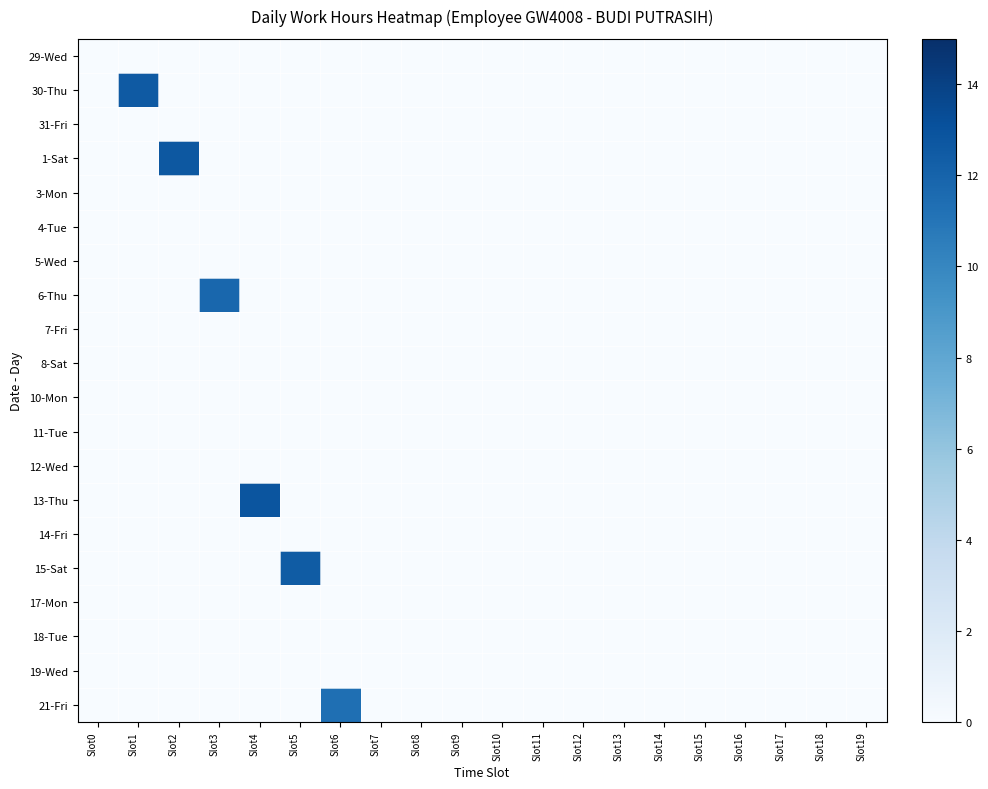

Reading right to left, list all the values displayed in this chart.

29-Wed: Slot19=0.0	Slot18=0.0	Slot17=0.0	Slot16=0.0	Slot15=0.0	Slot14=0.0	Slot13=0.0	Slot12=0.0	Slot11=0.0	Slot10=0.0	Slot9=0.0	Slot8=0.0	Slot7=0.0	Slot6=0.0	Slot5=0.0	Slot4=0.0	Slot3=0.0	Slot2=0.0	Slot1=0.0	Slot0=0.0
30-Thu: Slot19=0.0	Slot18=0.0	Slot17=0.0	Slot16=0.0	Slot15=0.0	Slot14=0.0	Slot13=0.0	Slot12=0.0	Slot11=0.0	Slot10=0.0	Slot9=0.0	Slot8=0.0	Slot7=0.0	Slot6=0.0	Slot5=0.0	Slot4=0.0	Slot3=0.0	Slot2=0.0	Slot1=12.6	Slot0=0.0
31-Fri: Slot19=0.0	Slot18=0.0	Slot17=0.0	Slot16=0.0	Slot15=0.0	Slot14=0.0	Slot13=0.0	Slot12=0.0	Slot11=0.0	Slot10=0.0	Slot9=0.0	Slot8=0.0	Slot7=0.0	Slot6=0.0	Slot5=0.0	Slot4=0.0	Slot3=0.0	Slot2=0.0	Slot1=0.0	Slot0=0.0
1-Sat: Slot19=0.0	Slot18=0.0	Slot17=0.0	Slot16=0.0	Slot15=0.0	Slot14=0.0	Slot13=0.0	Slot12=0.0	Slot11=0.0	Slot10=0.0	Slot9=0.0	Slot8=0.0	Slot7=0.0	Slot6=0.0	Slot5=0.0	Slot4=0.0	Slot3=0.0	Slot2=12.7	Slot1=0.0	Slot0=0.0
3-Mon: Slot19=0.0	Slot18=0.0	Slot17=0.0	Slot16=0.0	Slot15=0.0	Slot14=0.0	Slot13=0.0	Slot12=0.0	Slot11=0.0	Slot10=0.0	Slot9=0.0	Slot8=0.0	Slot7=0.0	Slot6=0.0	Slot5=0.0	Slot4=0.0	Slot3=0.0	Slot2=0.0	Slot1=0.0	Slot0=0.0
4-Tue: Slot19=0.0	Slot18=0.0	Slot17=0.0	Slot16=0.0	Slot15=0.0	Slot14=0.0	Slot13=0.0	Slot12=0.0	Slot11=0.0	Slot10=0.0	Slot9=0.0	Slot8=0.0	Slot7=0.0	Slot6=0.0	Slot5=0.0	Slot4=0.0	Slot3=0.0	Slot2=0.0	Slot1=0.0	Slot0=0.0
5-Wed: Slot19=0.0	Slot18=0.0	Slot17=0.0	Slot16=0.0	Slot15=0.0	Slot14=0.0	Slot13=0.0	Slot12=0.0	Slot11=0.0	Slot10=0.0	Slot9=0.0	Slot8=0.0	Slot7=0.0	Slot6=0.0	Slot5=0.0	Slot4=0.0	Slot3=0.0	Slot2=0.0	Slot1=0.0	Slot0=0.0
6-Thu: Slot19=0.0	Slot18=0.0	Slot17=0.0	Slot16=0.0	Slot15=0.0	Slot14=0.0	Slot13=0.0	Slot12=0.0	Slot11=0.0	Slot10=0.0	Slot9=0.0	Slot8=0.0	Slot7=0.0	Slot6=0.0	Slot5=0.0	Slot4=0.0	Slot3=11.8	Slot2=0.0	Slot1=0.0	Slot0=0.0
7-Fri: Slot19=0.0	Slot18=0.0	Slot17=0.0	Slot16=0.0	Slot15=0.0	Slot14=0.0	Slot13=0.0	Slot12=0.0	Slot11=0.0	Slot10=0.0	Slot9=0.0	Slot8=0.0	Slot7=0.0	Slot6=0.0	Slot5=0.0	Slot4=0.0	Slot3=0.0	Slot2=0.0	Slot1=0.0	Slot0=0.0
8-Sat: Slot19=0.0	Slot18=0.0	Slot17=0.0	Slot16=0.0	Slot15=0.0	Slot14=0.0	Slot13=0.0	Slot12=0.0	Slot11=0.0	Slot10=0.0	Slot9=0.0	Slot8=0.0	Slot7=0.0	Slot6=0.0	Slot5=0.0	Slot4=0.0	Slot3=0.0	Slot2=0.0	Slot1=0.0	Slot0=0.0
10-Mon: Slot19=0.0	Slot18=0.0	Slot17=0.0	Slot16=0.0	Slot15=0.0	Slot14=0.0	Slot13=0.0	Slot12=0.0	Slot11=0.0	Slot10=0.0	Slot9=0.0	Slot8=0.0	Slot7=0.0	Slot6=0.0	Slot5=0.0	Slot4=0.0	Slot3=0.0	Slot2=0.0	Slot1=0.0	Slot0=0.0
11-Tue: Slot19=0.0	Slot18=0.0	Slot17=0.0	Slot16=0.0	Slot15=0.0	Slot14=0.0	Slot13=0.0	Slot12=0.0	Slot11=0.0	Slot10=0.0	Slot9=0.0	Slot8=0.0	Slot7=0.0	Slot6=0.0	Slot5=0.0	Slot4=0.0	Slot3=0.0	Slot2=0.0	Slot1=0.0	Slot0=0.0
12-Wed: Slot19=0.0	Slot18=0.0	Slot17=0.0	Slot16=0.0	Slot15=0.0	Slot14=0.0	Slot13=0.0	Slot12=0.0	Slot11=0.0	Slot10=0.0	Slot9=0.0	Slot8=0.0	Slot7=0.0	Slot6=0.0	Slot5=0.0	Slot4=0.0	Slot3=0.0	Slot2=0.0	Slot1=0.0	Slot0=0.0
13-Thu: Slot19=0.0	Slot18=0.0	Slot17=0.0	Slot16=0.0	Slot15=0.0	Slot14=0.0	Slot13=0.0	Slot12=0.0	Slot11=0.0	Slot10=0.0	Slot9=0.0	Slot8=0.0	Slot7=0.0	Slot6=0.0	Slot5=0.0	Slot4=12.8	Slot3=0.0	Slot2=0.0	Slot1=0.0	Slot0=0.0
14-Fri: Slot19=0.0	Slot18=0.0	Slot17=0.0	Slot16=0.0	Slot15=0.0	Slot14=0.0	Slot13=0.0	Slot12=0.0	Slot11=0.0	Slot10=0.0	Slot9=0.0	Slot8=0.0	Slot7=0.0	Slot6=0.0	Slot5=0.0	Slot4=0.0	Slot3=0.0	Slot2=0.0	Slot1=0.0	Slot0=0.0
15-Sat: Slot19=0.0	Slot18=0.0	Slot17=0.0	Slot16=0.0	Slot15=0.0	Slot14=0.0	Slot13=0.0	Slot12=0.0	Slot11=0.0	Slot10=0.0	Slot9=0.0	Slot8=0.0	Slot7=0.0	Slot6=0.0	Slot5=12.4	Slot4=0.0	Slot3=0.0	Slot2=0.0	Slot1=0.0	Slot0=0.0
17-Mon: Slot19=0.0	Slot18=0.0	Slot17=0.0	Slot16=0.0	Slot15=0.0	Slot14=0.0	Slot13=0.0	Slot12=0.0	Slot11=0.0	Slot10=0.0	Slot9=0.0	Slot8=0.0	Slot7=0.0	Slot6=0.0	Slot5=0.0	Slot4=0.0	Slot3=0.0	Slot2=0.0	Slot1=0.0	Slot0=0.0
18-Tue: Slot19=0.0	Slot18=0.0	Slot17=0.0	Slot16=0.0	Slot15=0.0	Slot14=0.0	Slot13=0.0	Slot12=0.0	Slot11=0.0	Slot10=0.0	Slot9=0.0	Slot8=0.0	Slot7=0.0	Slot6=0.0	Slot5=0.0	Slot4=0.0	Slot3=0.0	Slot2=0.0	Slot1=0.0	Slot0=0.0
19-Wed: Slot19=0.0	Slot18=0.0	Slot17=0.0	Slot16=0.0	Slot15=0.0	Slot14=0.0	Slot13=0.0	Slot12=0.0	Slot11=0.0	Slot10=0.0	Slot9=0.0	Slot8=0.0	Slot7=0.0	Slot6=0.0	Slot5=0.0	Slot4=0.0	Slot3=0.0	Slot2=0.0	Slot1=0.0	Slot0=0.0
21-Fri: Slot19=0.0	Slot18=0.0	Slot17=0.0	Slot16=0.0	Slot15=0.0	Slot14=0.0	Slot13=0.0	Slot12=0.0	Slot11=0.0	Slot10=0.0	Slot9=0.0	Slot8=0.0	Slot7=0.0	Slot6=11.3	Slot5=0.0	Slot4=0.0	Slot3=0.0	Slot2=0.0	Slot1=0.0	Slot0=0.0